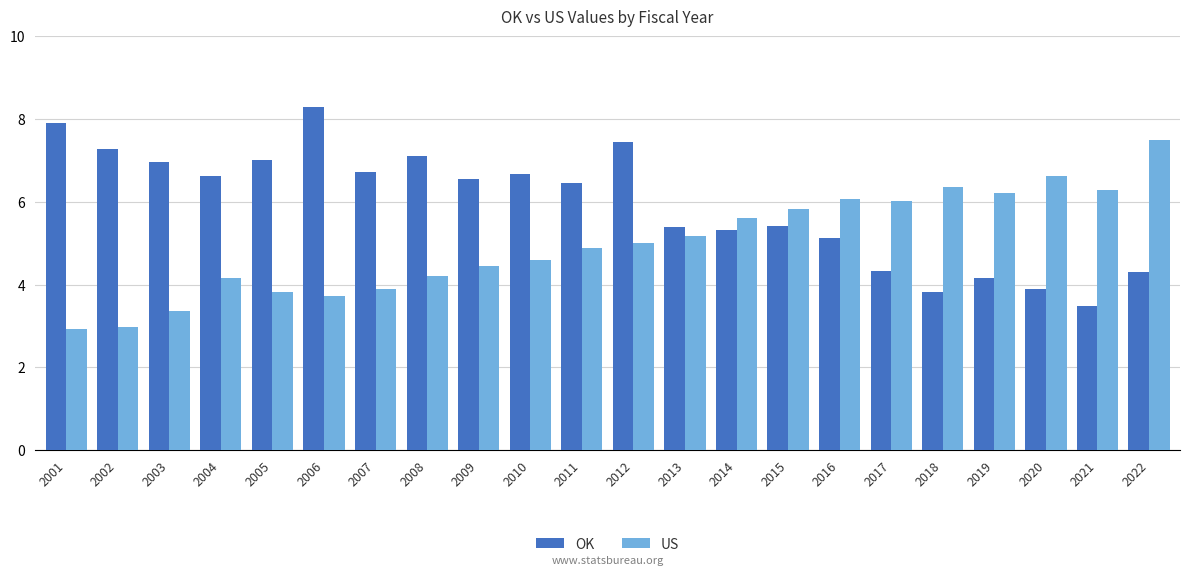

Read the US value at 2015.

5.8